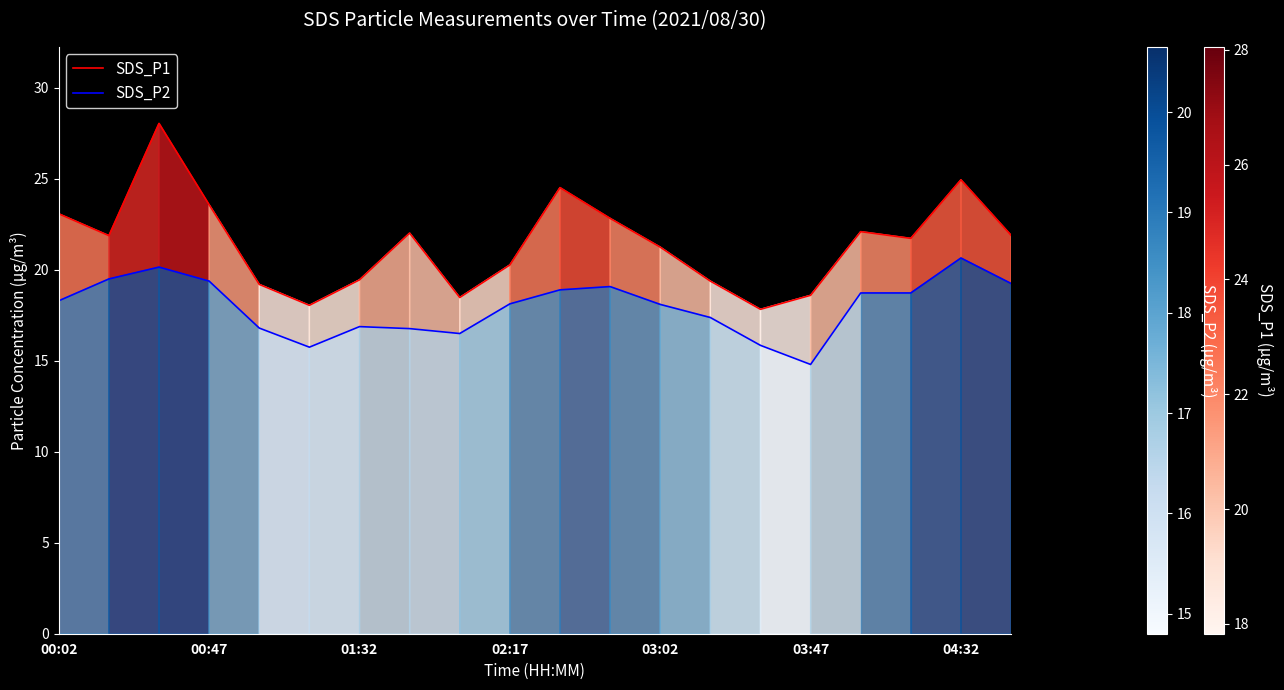

True or false: SDS_P2 and SDS_P1 cross at least once.

False